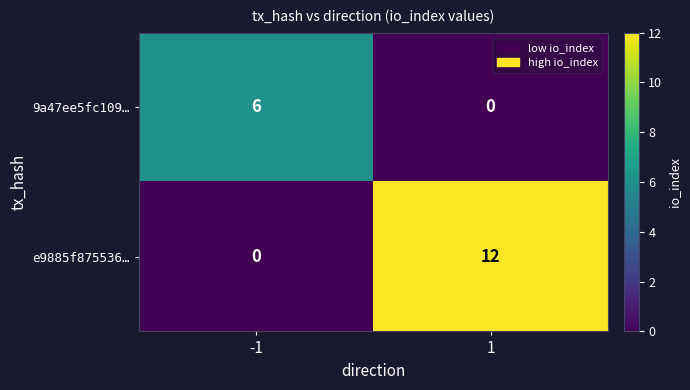

What is the difference between the maximum and minimum values in the 9a47ee5fc109… series?

6